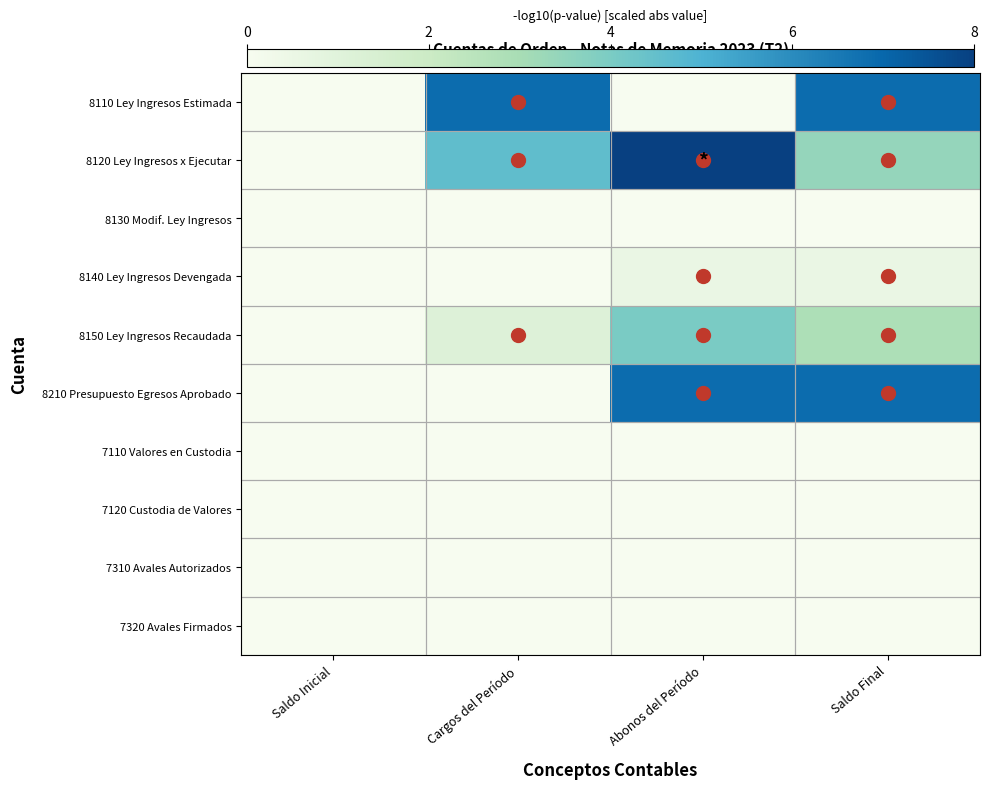

Reading left to right, extract all data points from this chart.

8110 Ley Ingresos Estimada: Saldo Inicial=0.0	Cargos del Período=6.9	Abonos del Período=0.0	Saldo Final=6.9
8120 Ley Ingresos x Ejecutar: Saldo Inicial=0.0	Cargos del Período=4.6	Abonos del Período=8.0	Saldo Final=3.4
8130 Modif. Ley Ingresos: Saldo Inicial=0.0	Cargos del Período=0.0	Abonos del Período=0.0	Saldo Final=0.0
8140 Ley Ingresos Devengada: Saldo Inicial=0.0	Cargos del Período=0.0	Abonos del Período=0.6	Saldo Final=0.6
8150 Ley Ingresos Recaudada: Saldo Inicial=0.0	Cargos del Período=1.1	Abonos del Período=4.0	Saldo Final=2.9
8210 Presupuesto Egresos Aprobado: Saldo Inicial=0.0	Cargos del Período=0.0	Abonos del Período=6.9	Saldo Final=6.9
7110 Valores en Custodia: Saldo Inicial=0.0	Cargos del Período=0.0	Abonos del Período=0.0	Saldo Final=0.0
7120 Custodia de Valores: Saldo Inicial=0.0	Cargos del Período=0.0	Abonos del Período=0.0	Saldo Final=0.0
7310 Avales Autorizados: Saldo Inicial=0.0	Cargos del Período=0.0	Abonos del Período=0.0	Saldo Final=0.0
7320 Avales Firmados: Saldo Inicial=0.0	Cargos del Período=0.0	Abonos del Período=0.0	Saldo Final=0.0